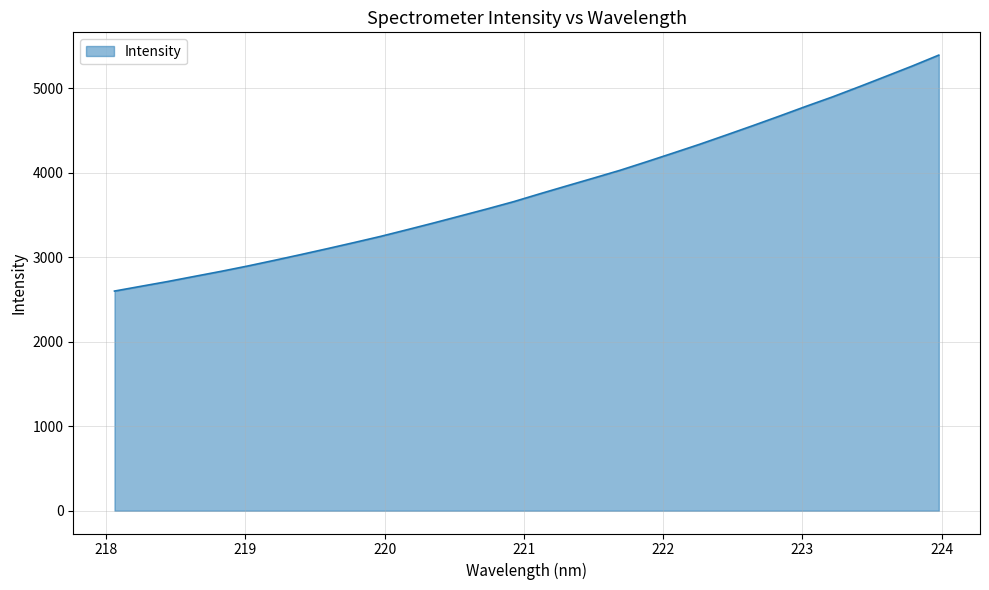

What is the greatest value displayed?

5389.1